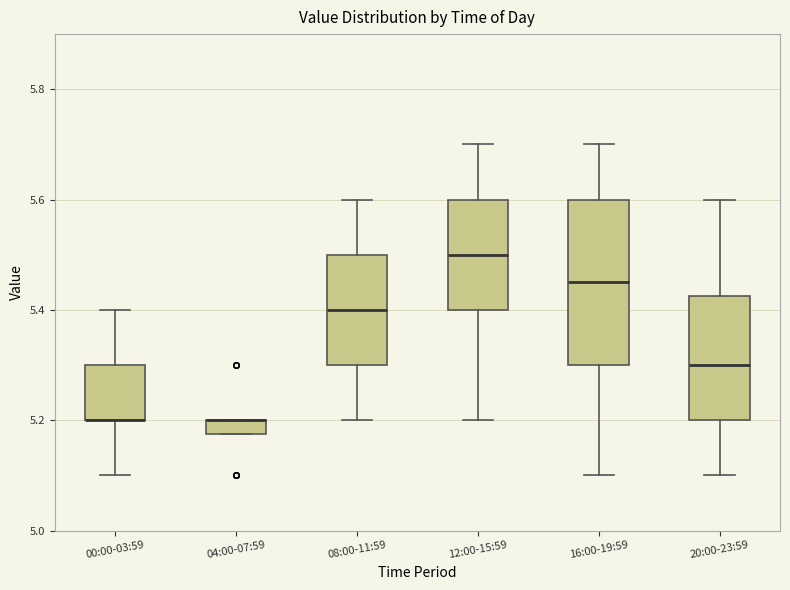

Where does the lower whisker of the box for 00:00-03:59 end on the y-axis? The values are not printed on the chart, so give them approximately, as read against the axis.

5.10